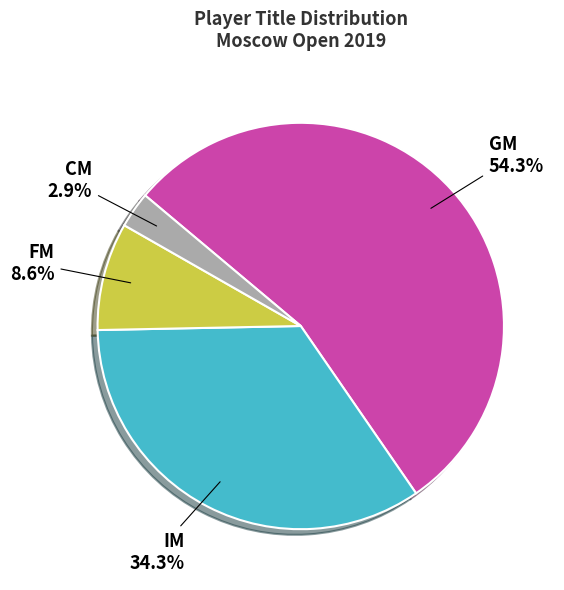

How many segments does this pie chart have?

4